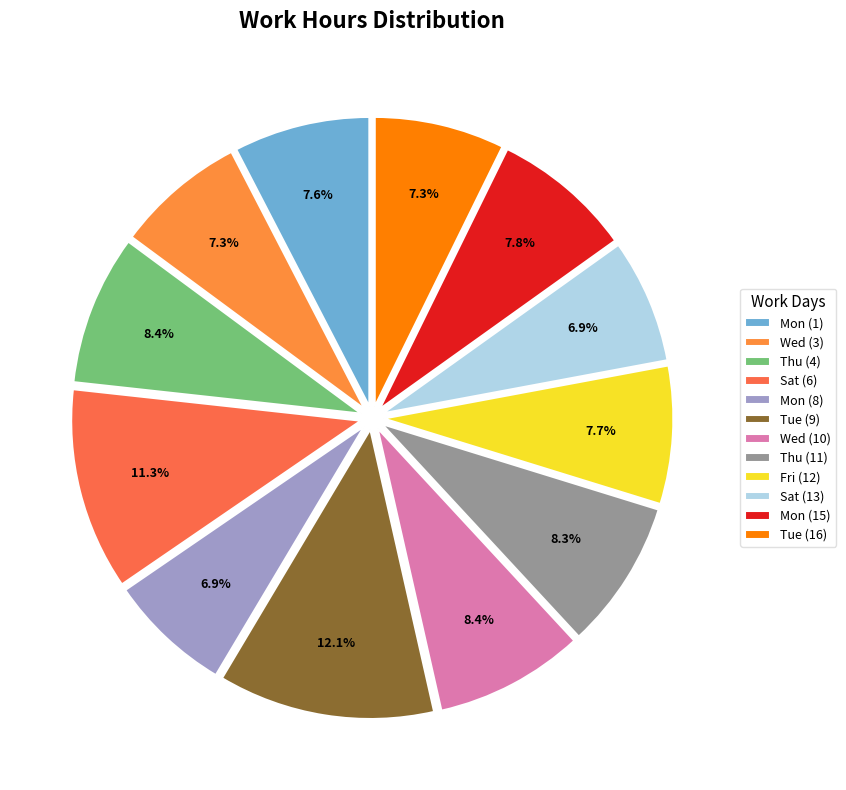

How much of the chart is everything except Tue (9)?

87.9%